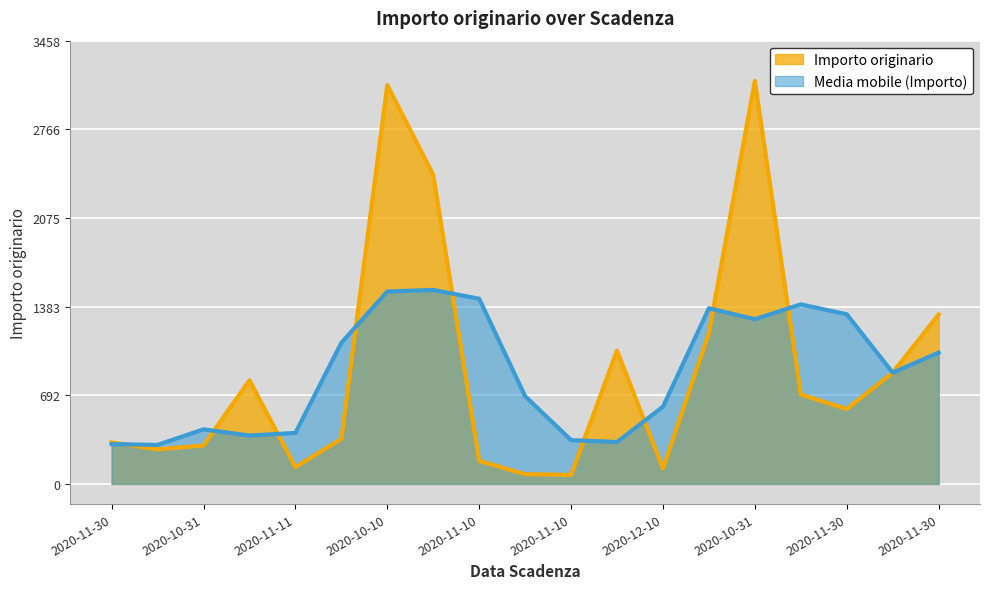

How many points are higher than both their immediate neighbors (excluding endpoints)?

4